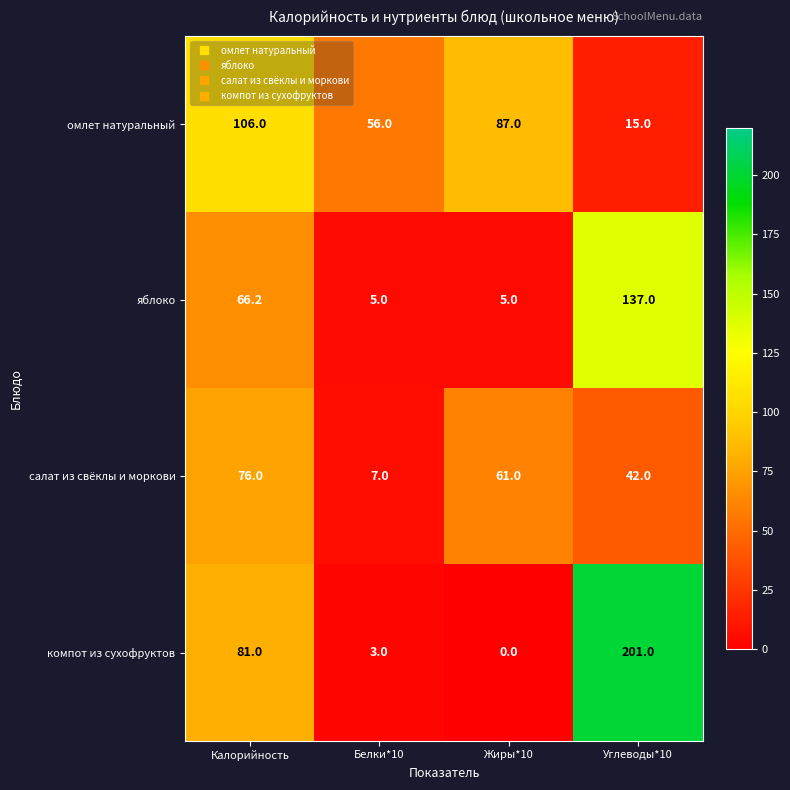

True or false: омлет натуральный has a value of 22.0 at Углеводы*10.

False